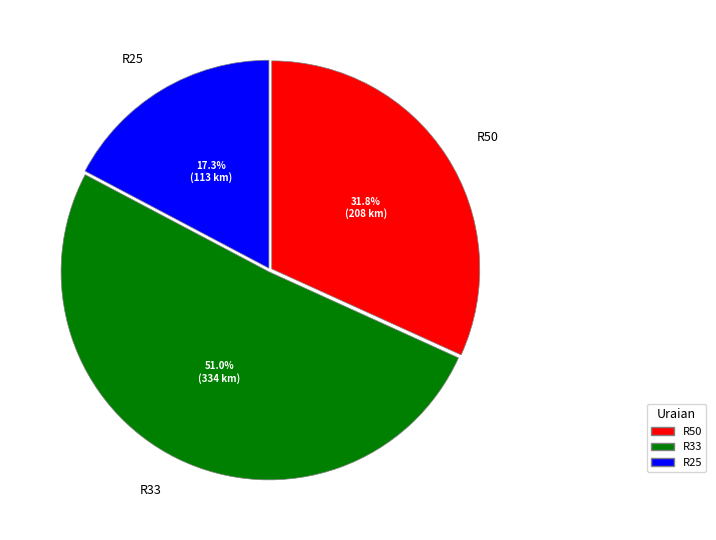

Which category has the biggest portion of the pie?

R33